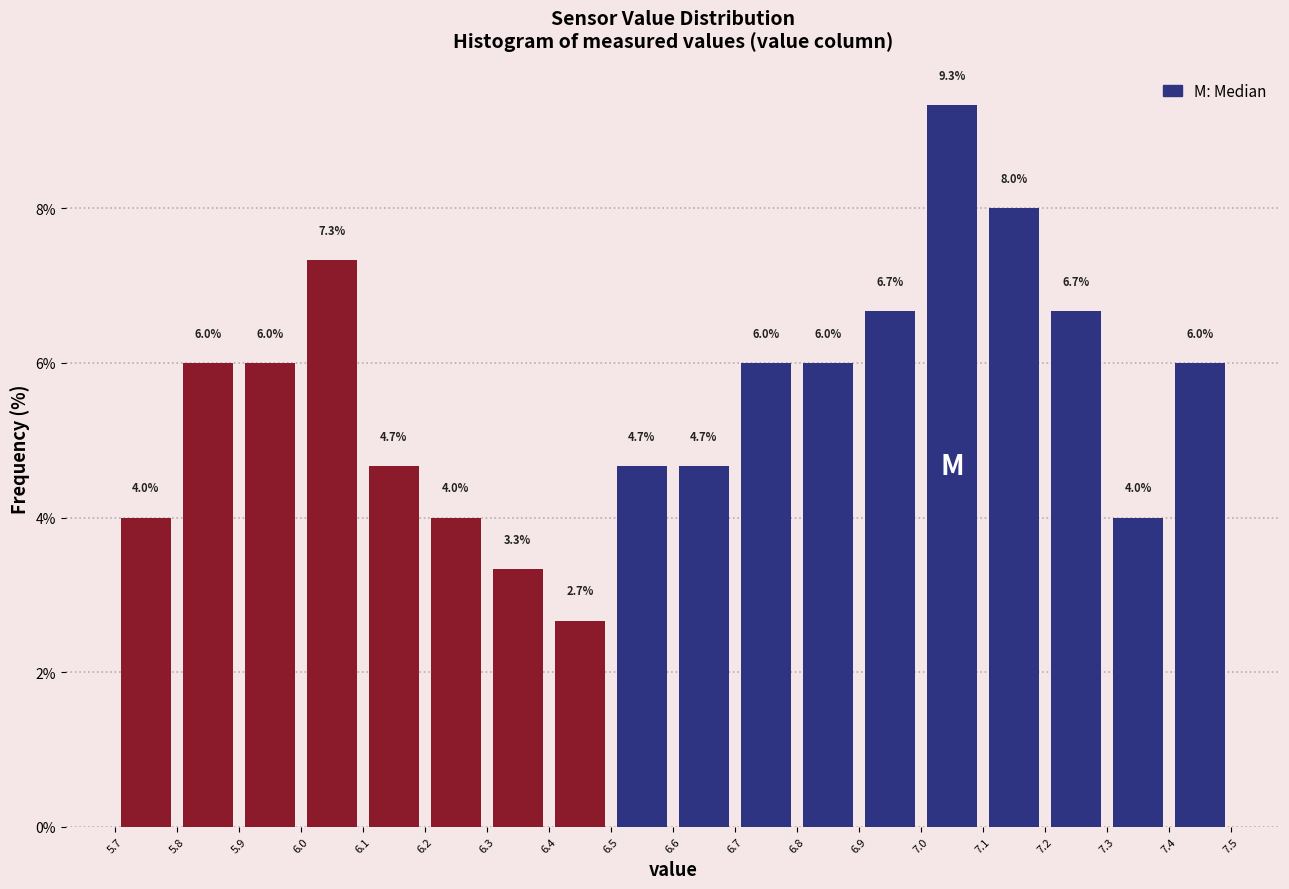

What is the height of the bar covering 5.9 to 6.0 on the x-axis?

6.0